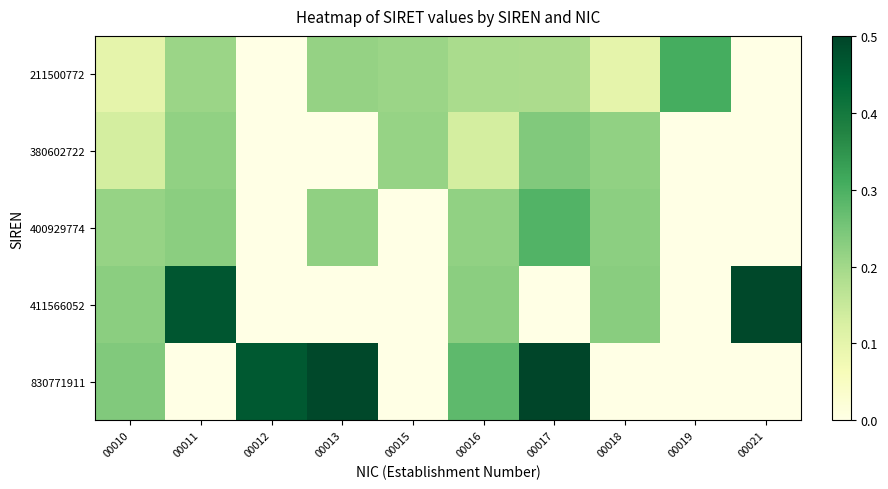

What is the total value across all series at 00011?

1.1